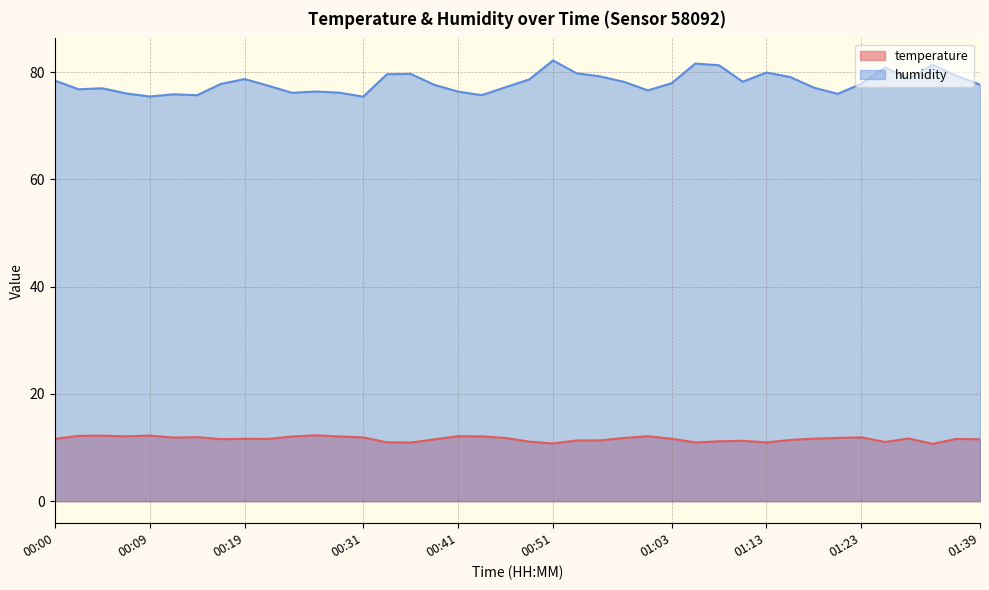

Where is the first local maximum for temperature?

00:05